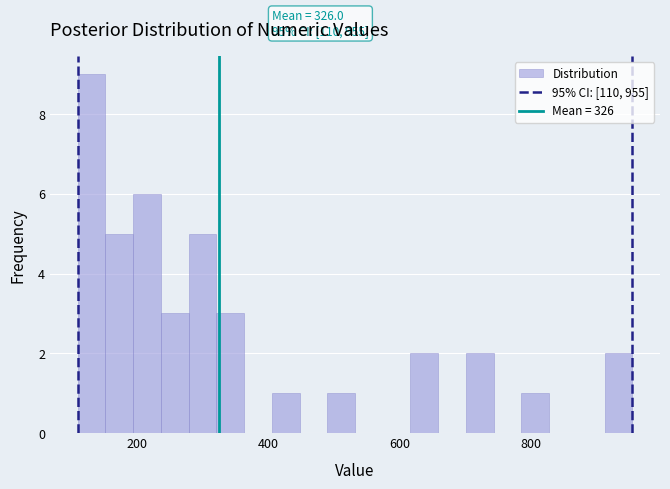

Read against the x-axis, roughly where is the centre of the tallest bar?

140